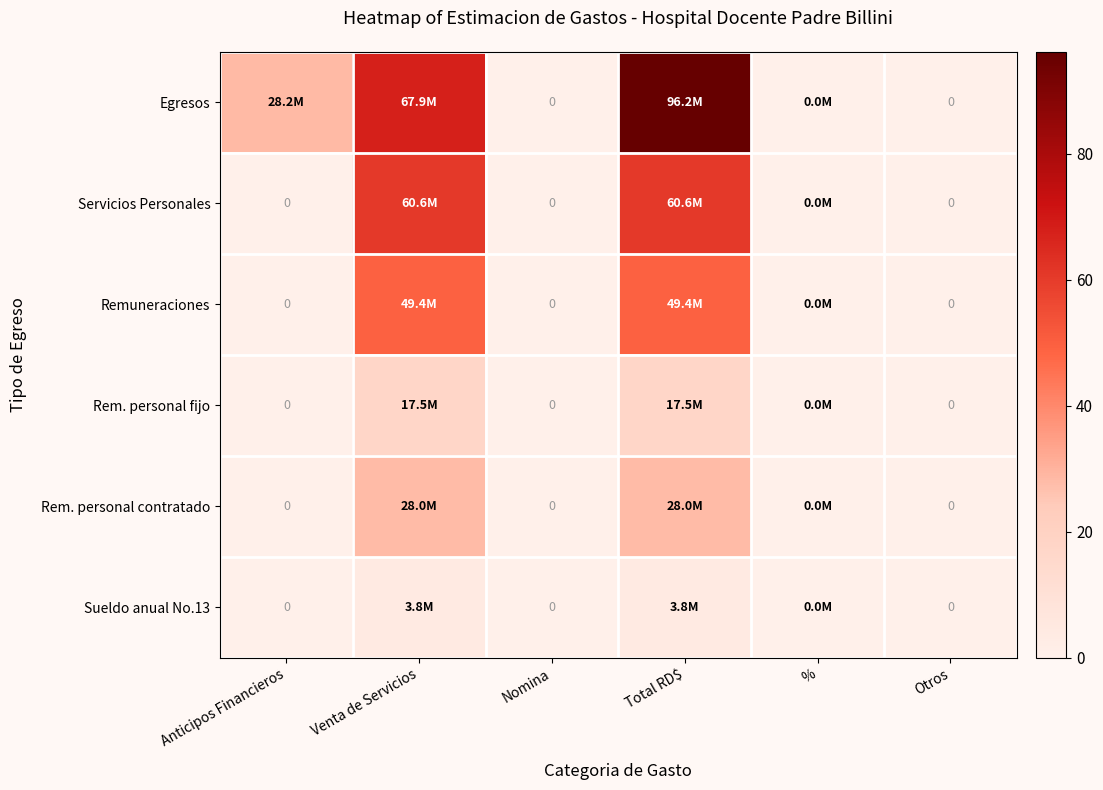

What is the highest value of the Rem. personal fijo series?

17.5